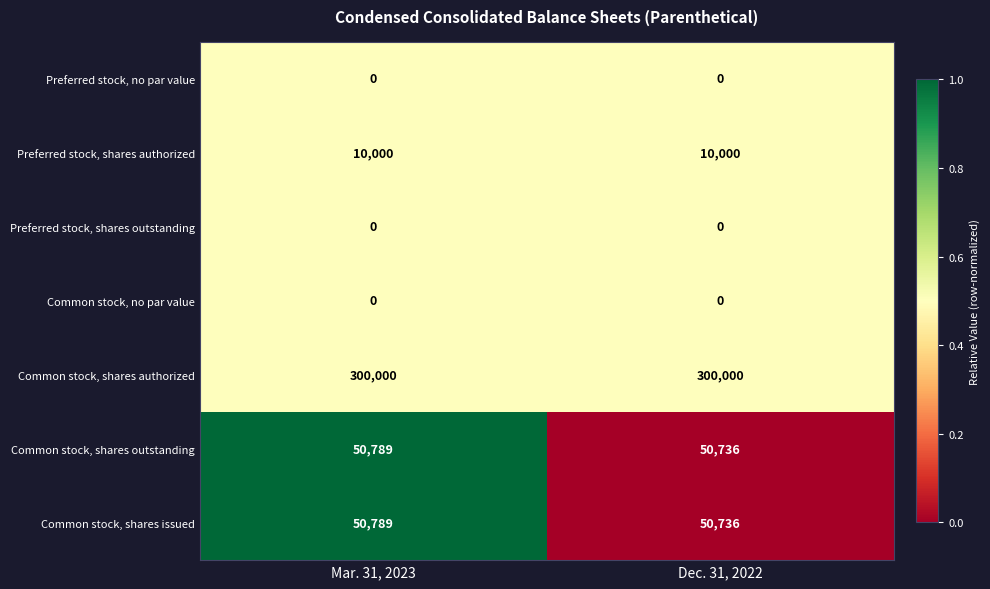

Which series has the largest total across all categories?

Common stock, shares authorized